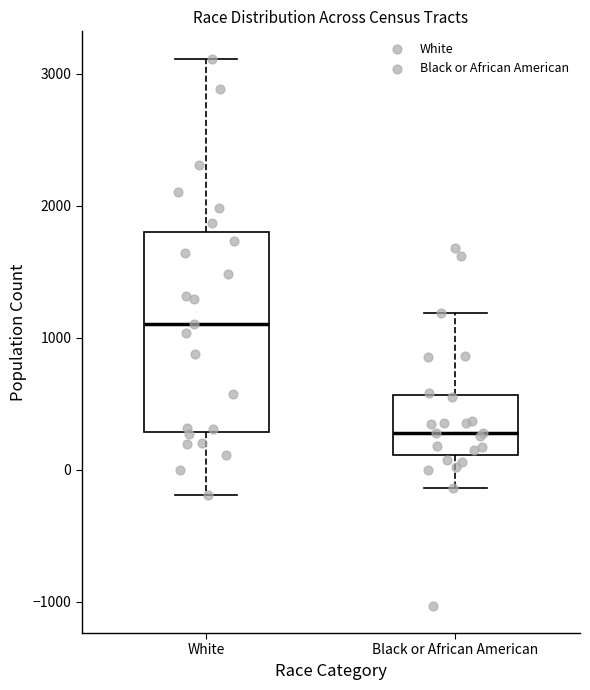

Reading left to right, transcribe this box plot: for each box, give where its median line is, the range the box spans, and where its two whiskers end, as read against the y-axis. The values are not printed on the chart, so give them approximately, as read against the axis.

White: median 1100, box 300 to 1800, whiskers -200 to 3100
Black or African American: median 300, box 100 to 600, whiskers -100 to 1200